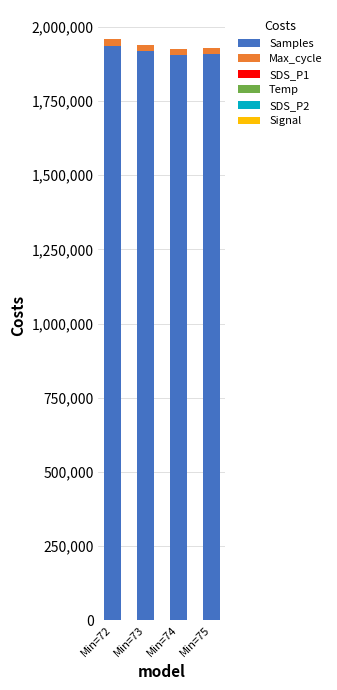

What is the sum of all Samples values?

7667101.0